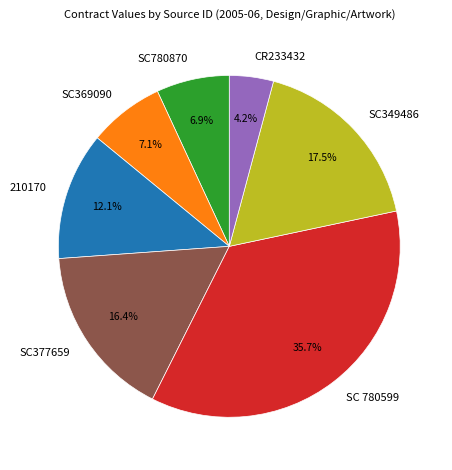

How many segments does this pie chart have?

7